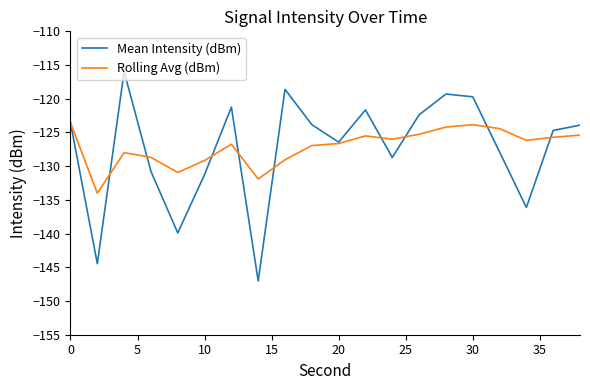

What is the difference between the maximum and minimum values in the Mean Intensity (dBm) series?

31.1